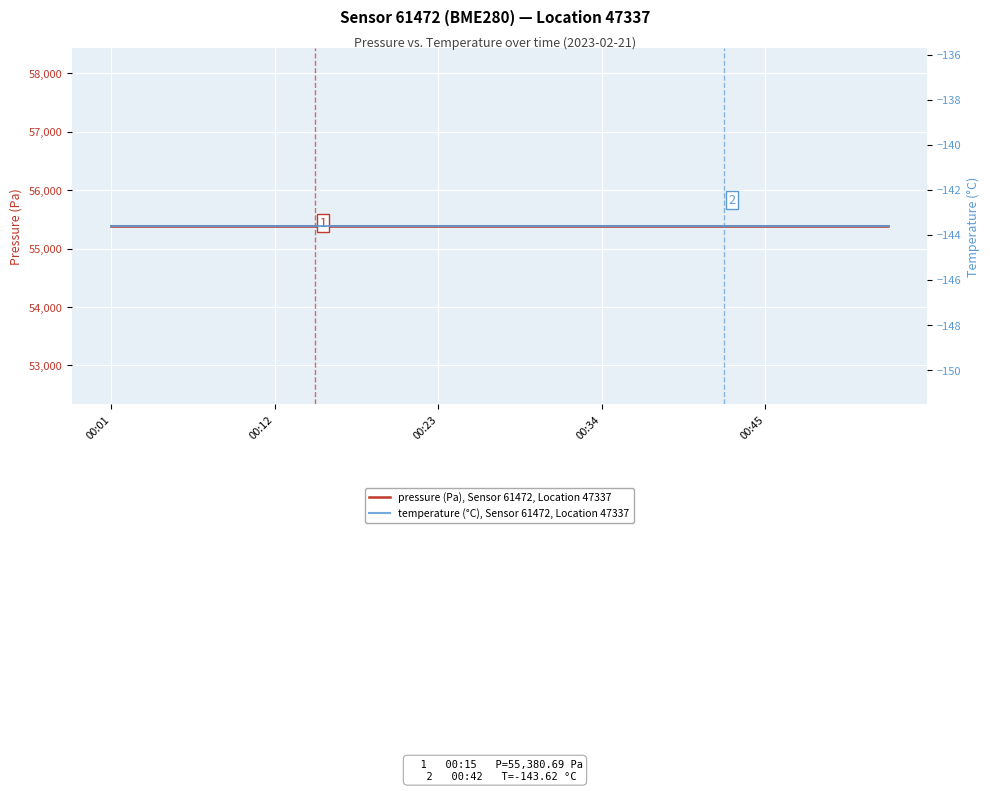

Which series has the widest spread of values?

pressure (Pa), Sensor 61472, Location 47337